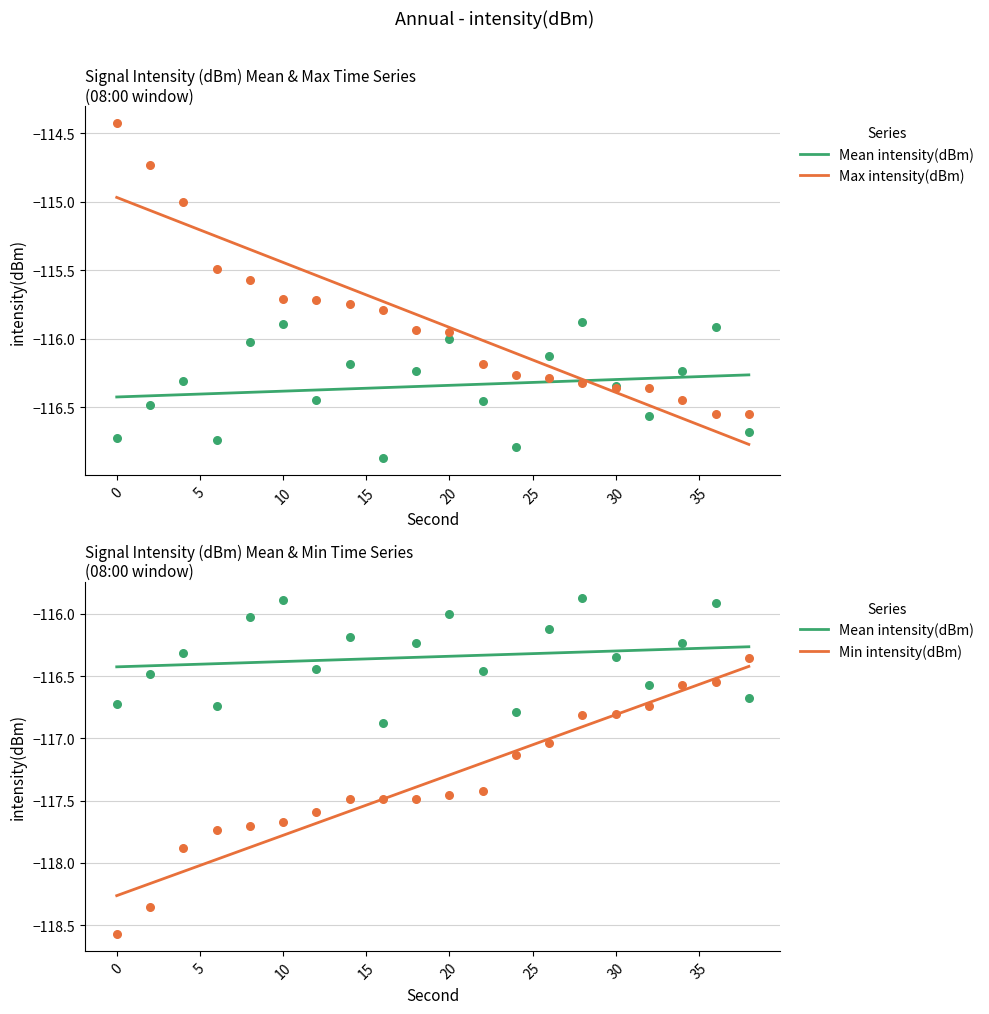

Which series contains the lowest Y value?

Min intensity(dBm)